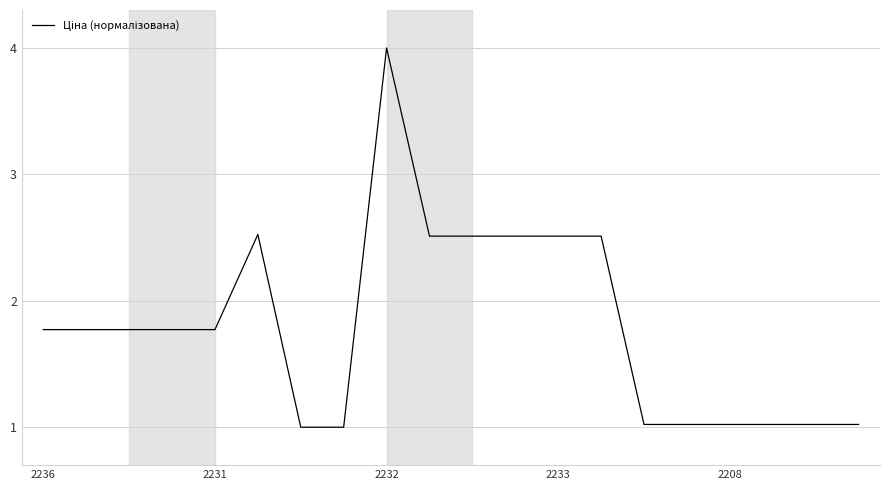

True or false: the data has more than 0 interior local peaks.

True